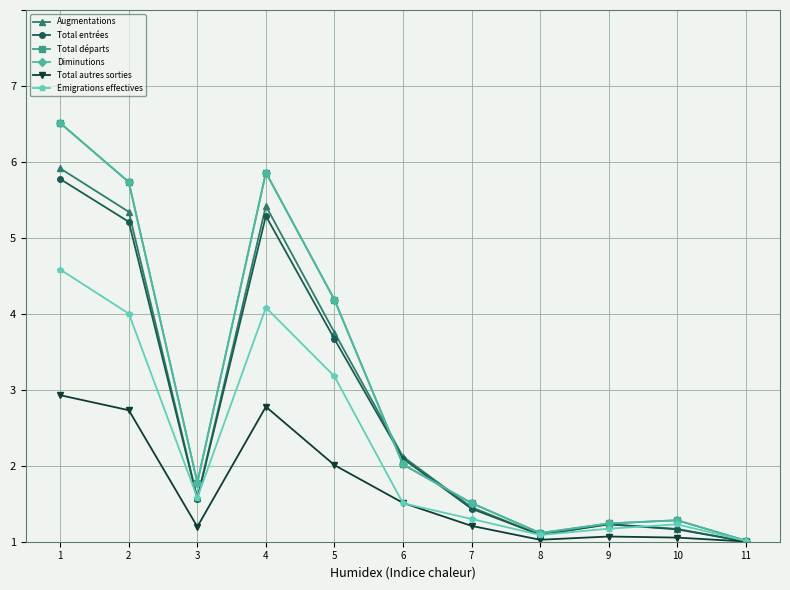

True or false: Total entrées and Augmentations intersect in this chart.

False